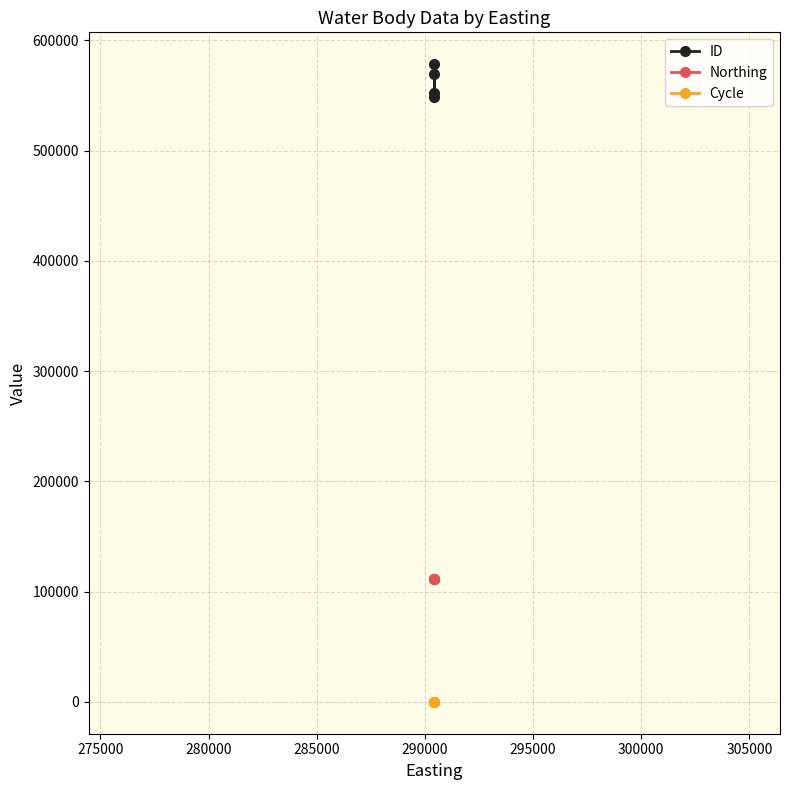

Which series has the largest total across all categories?

ID